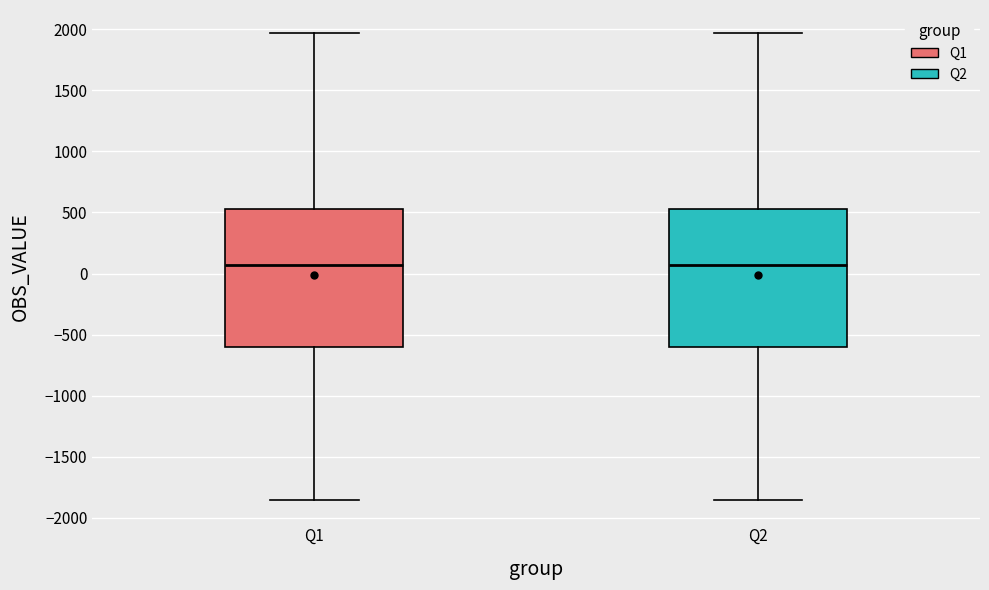

Reading left to right, read every box against the y-axis: the position of its median line, the range the box covers, and the ends of its whiskers. The values are not printed on the chart, so give them approximately, as read against the axis.

Q1: median 50, box -600 to 550, whiskers -1850 to 1950
Q2: median 50, box -600 to 550, whiskers -1850 to 1950